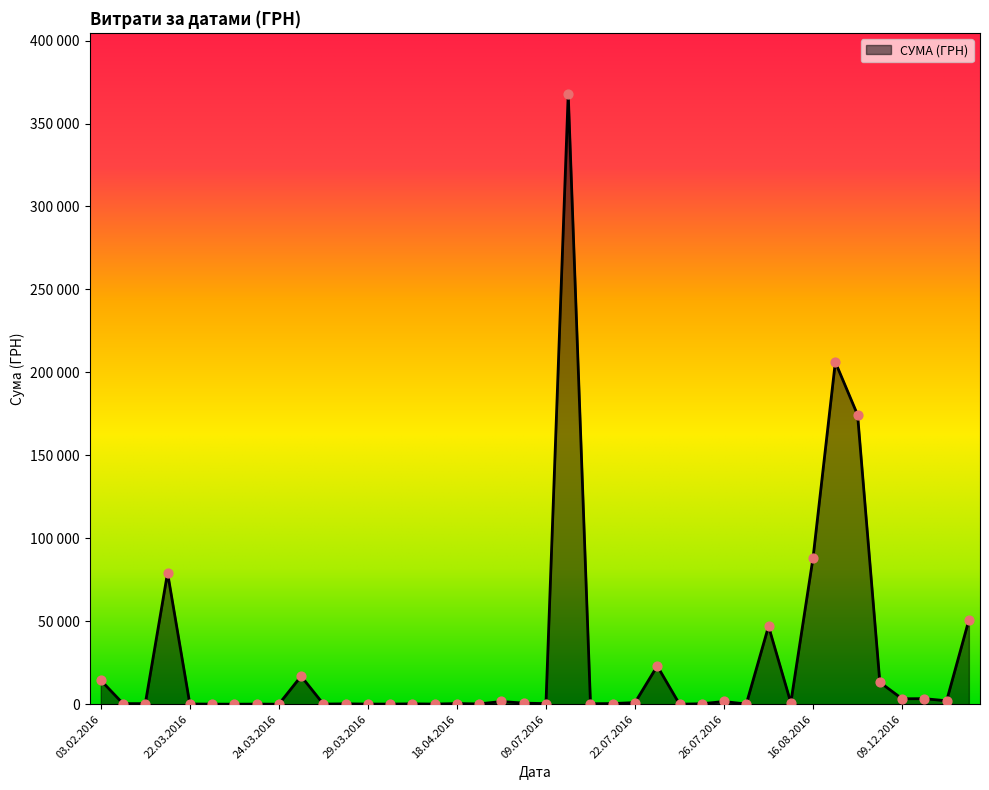

Does the chart have visible grid lines?

No